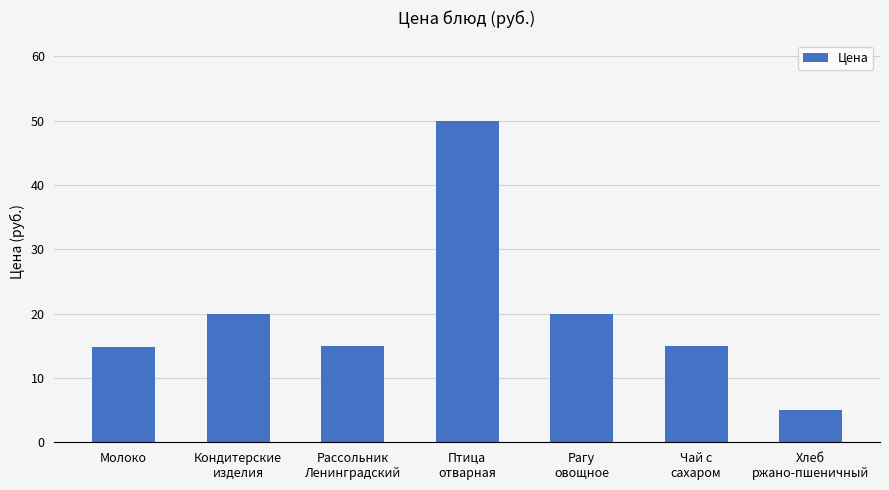

How many series are shown in this chart?

1